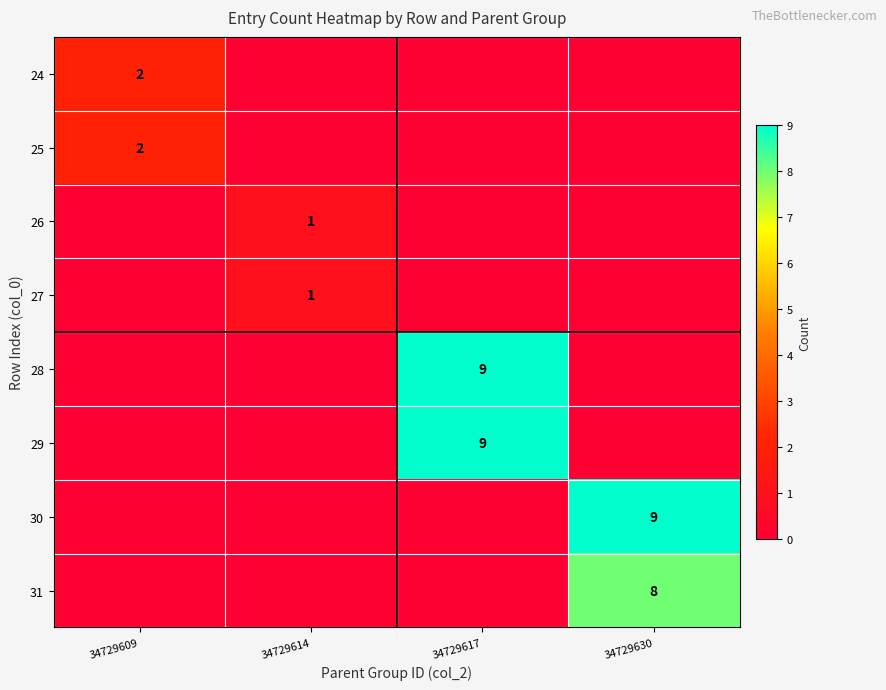

The 31 series shows 6 at 34729630. True or false?

False